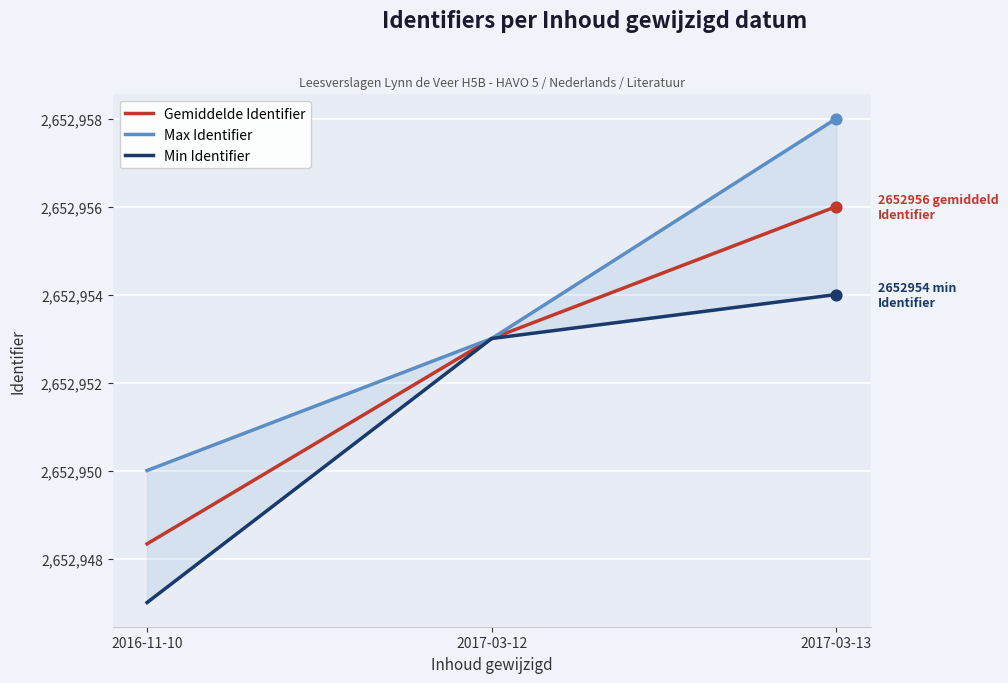

Which series has the largest total across all categories?

Max Identifier